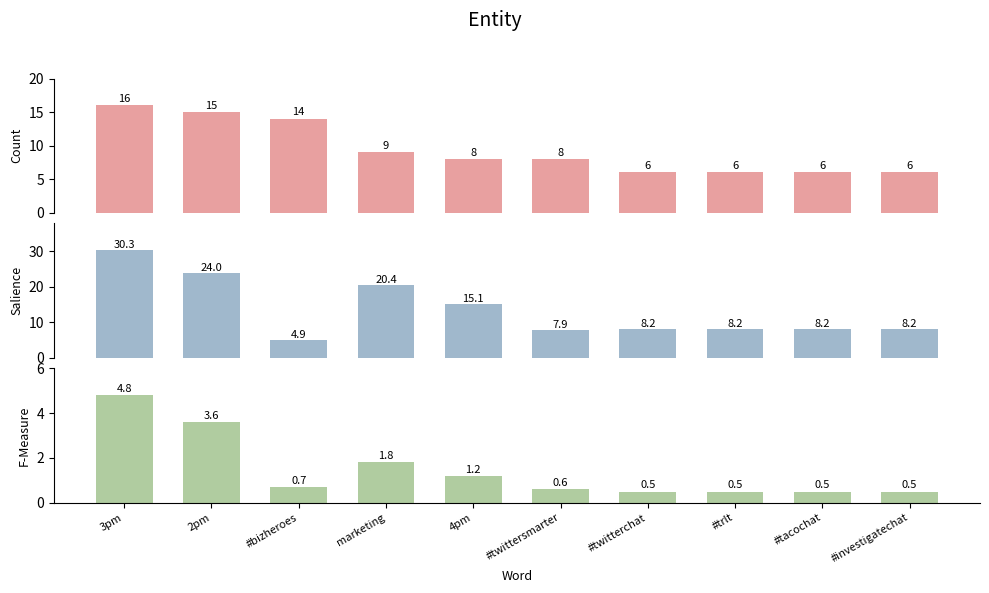

How many data points does each series have?

10